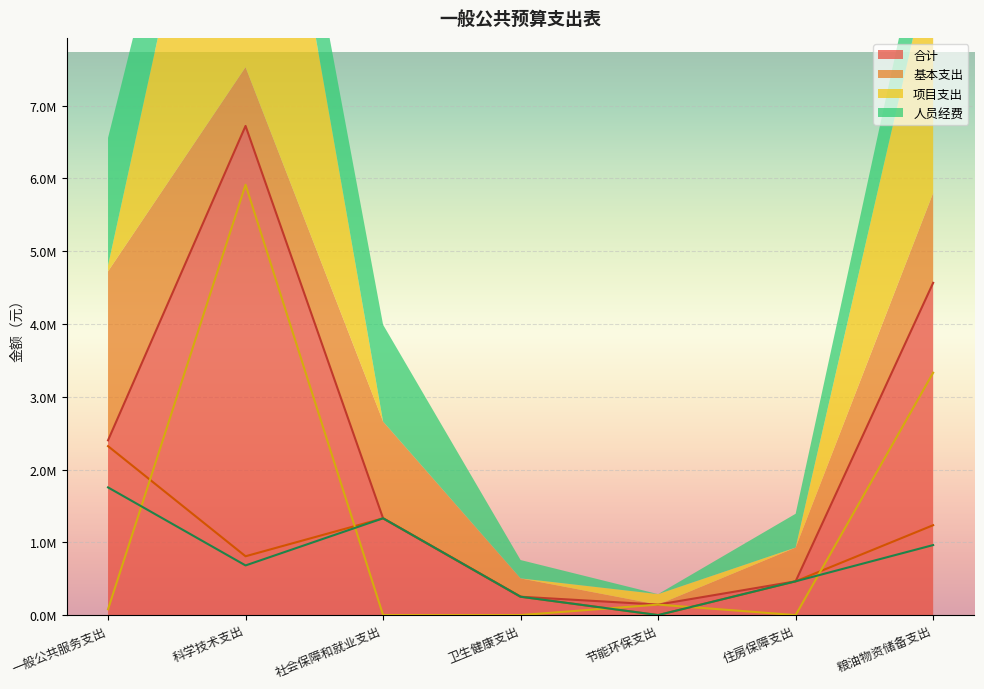

Which has a higher value, 社会保障和就业支出 or 科学技术支出?

科学技术支出